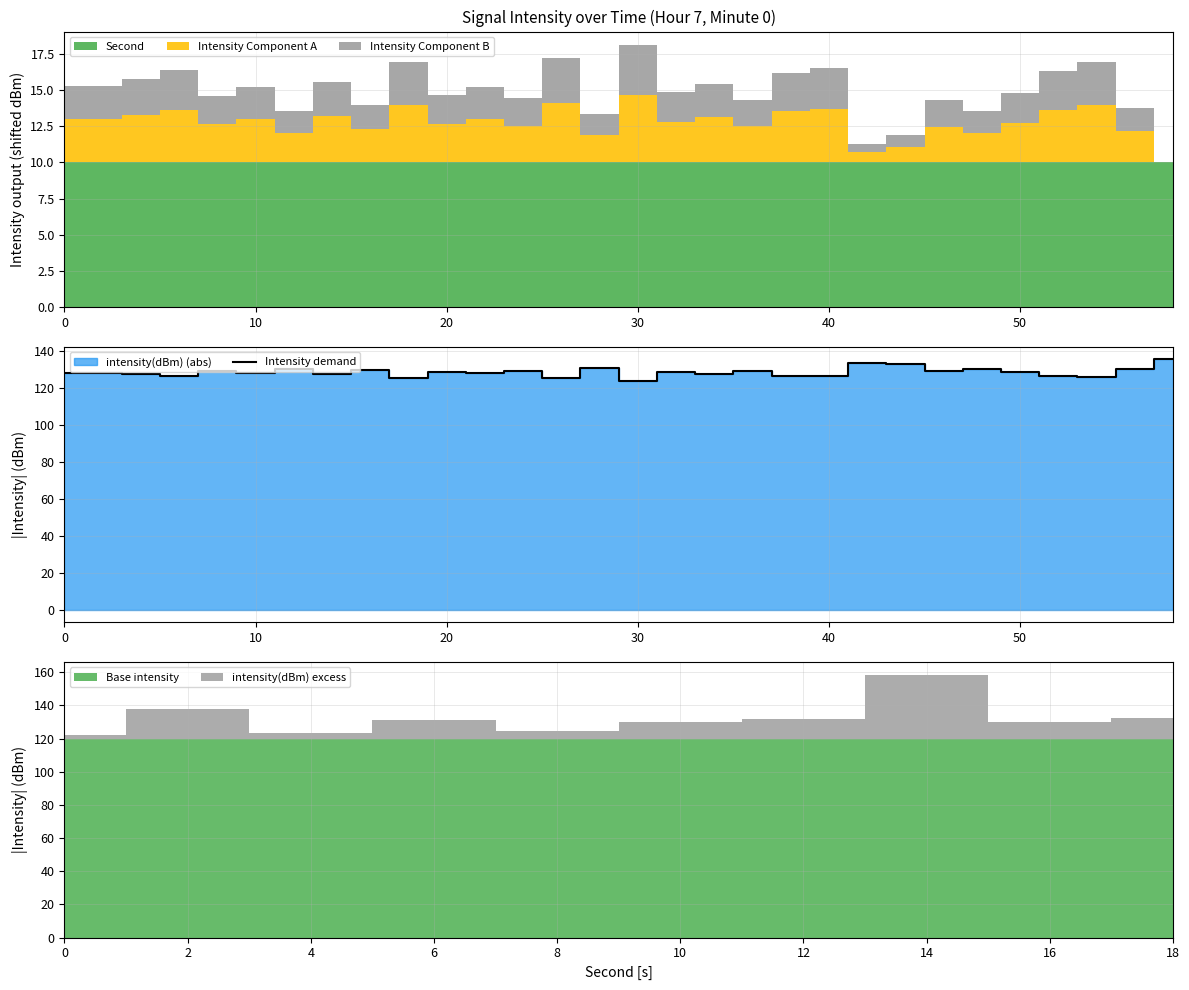

What is the difference between the maximum and minimum values?

11.6